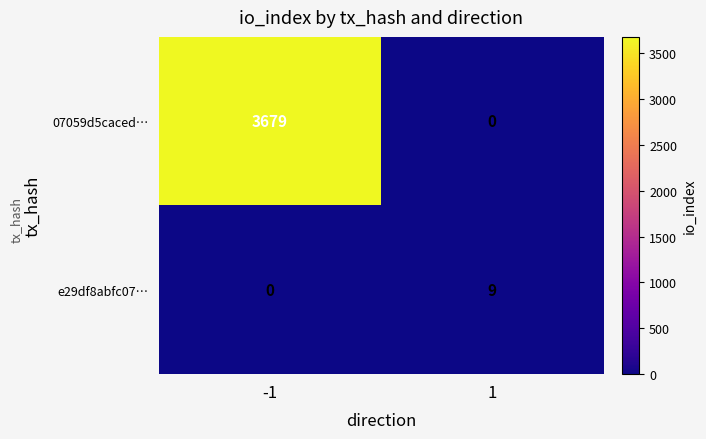

How many distinct data groups are displayed?

2